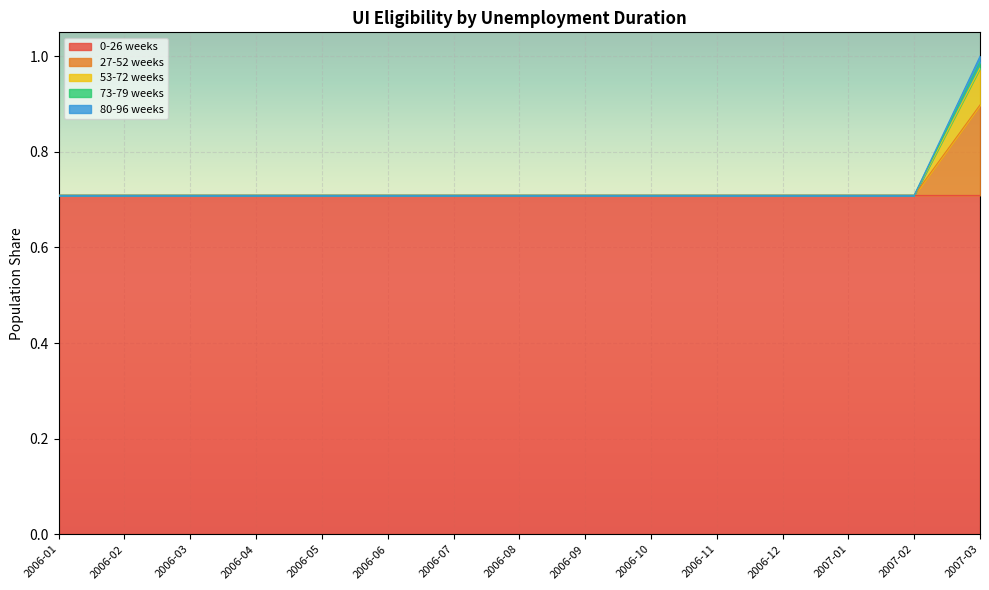

What is the total value across all series at 2006-07?

0.7